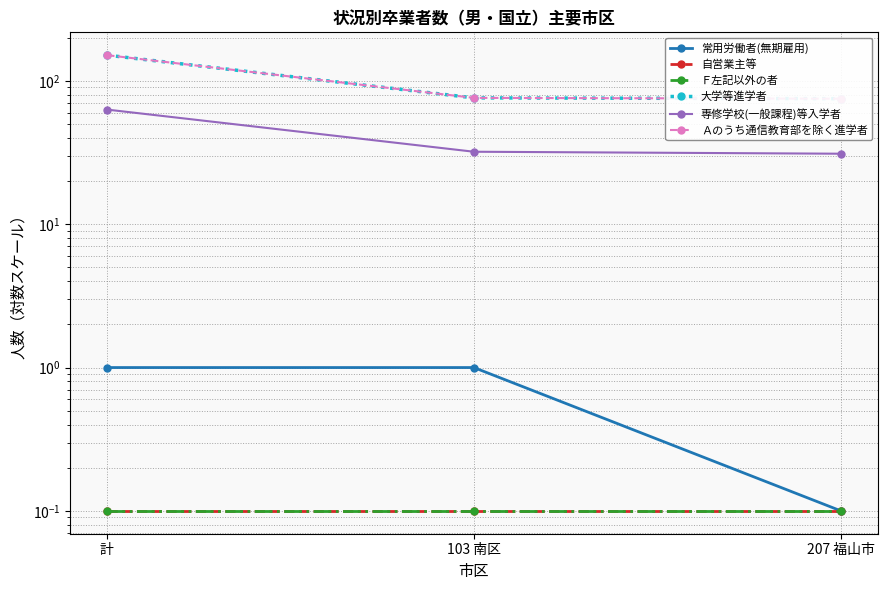

How many data points in 専修学校(一般課程)等入学者 are above 32?

1